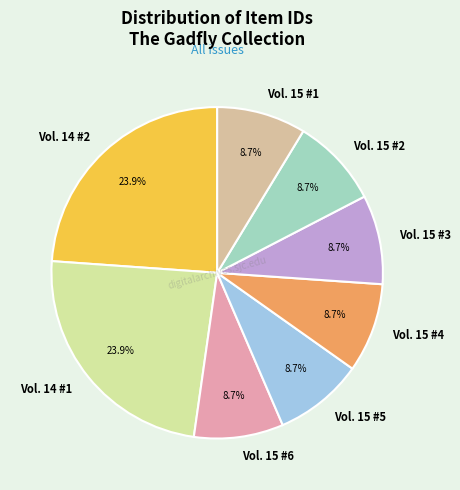

Is there a majority slice in this chart?

No